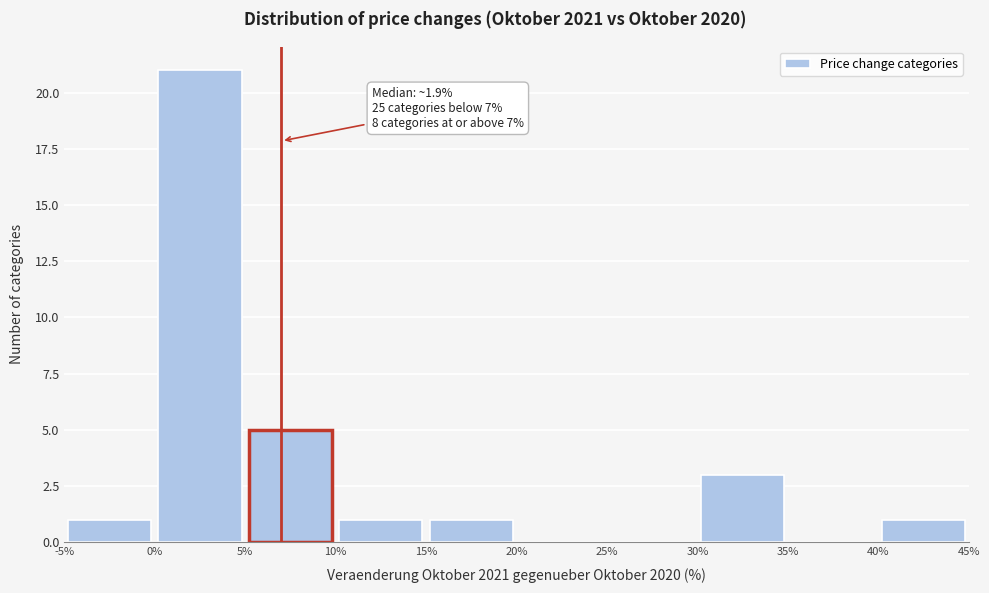

Which range on the x-axis has the tallest bar?

0% to 5%